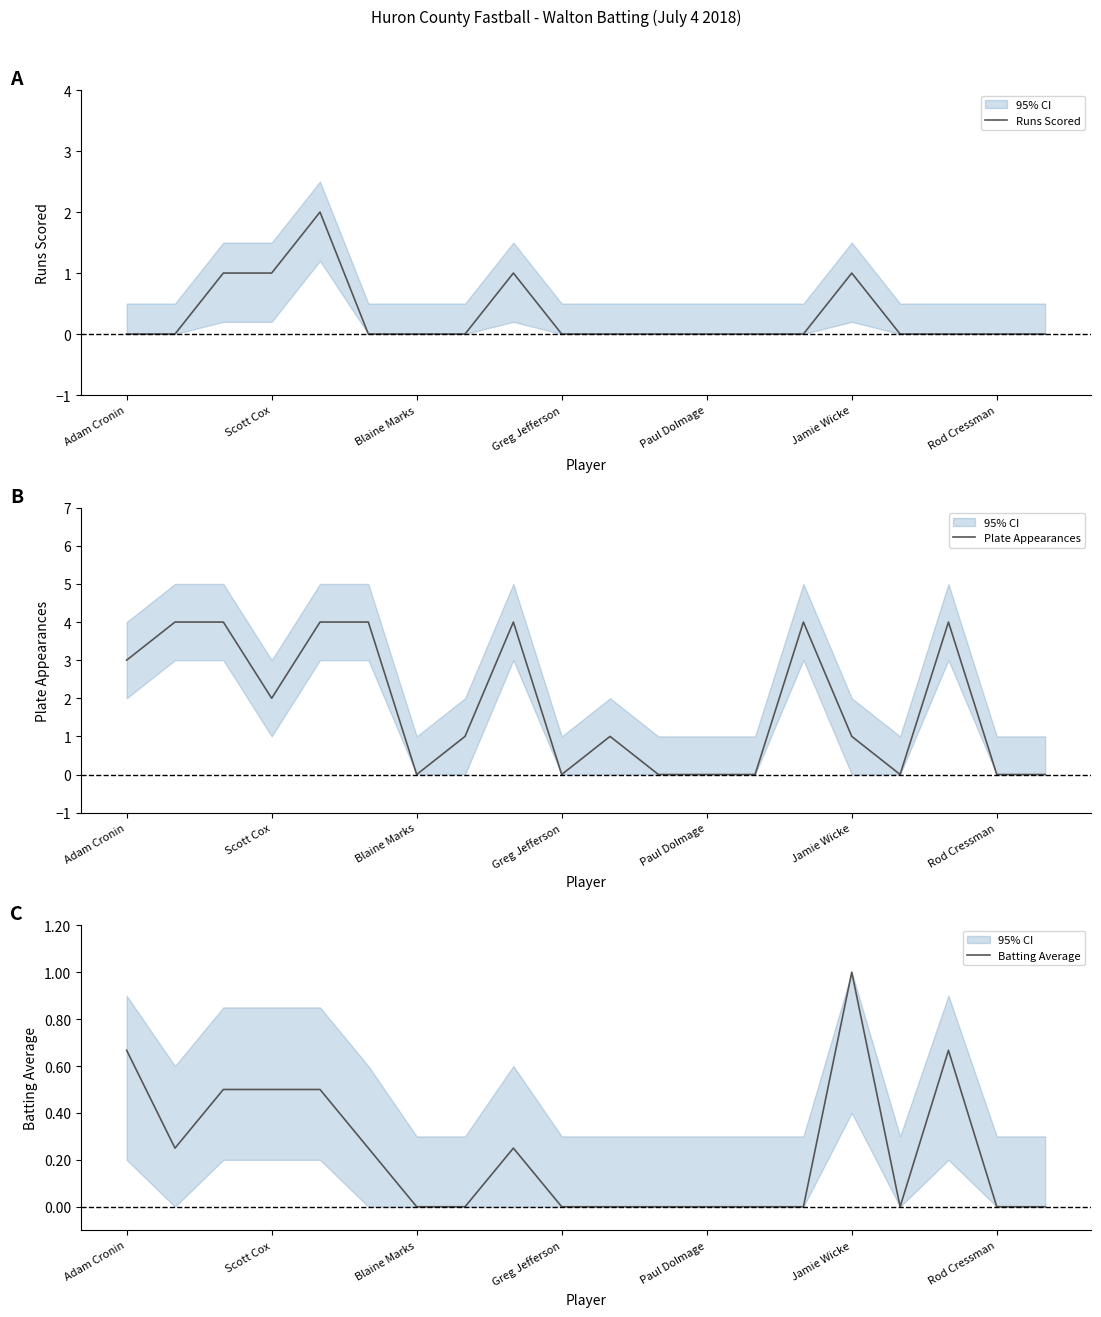

How many positive values does the Plate Appearances series have?

12